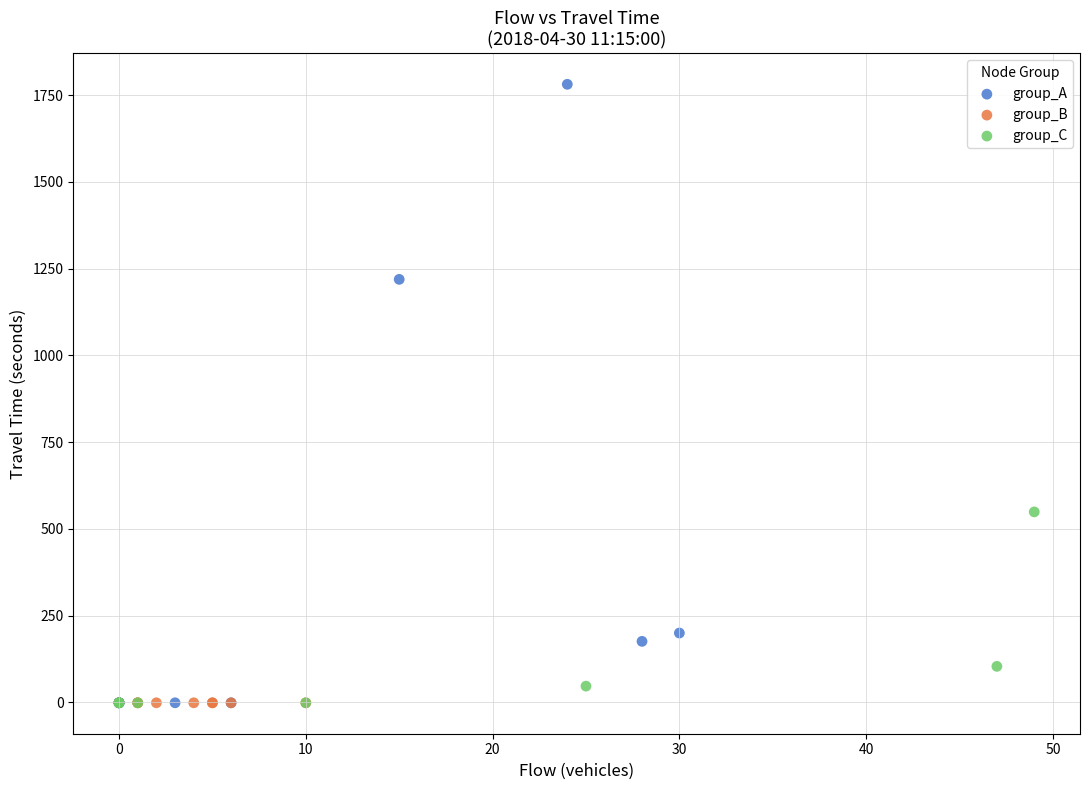

Which series reaches the maximum Y coordinate?

group_A